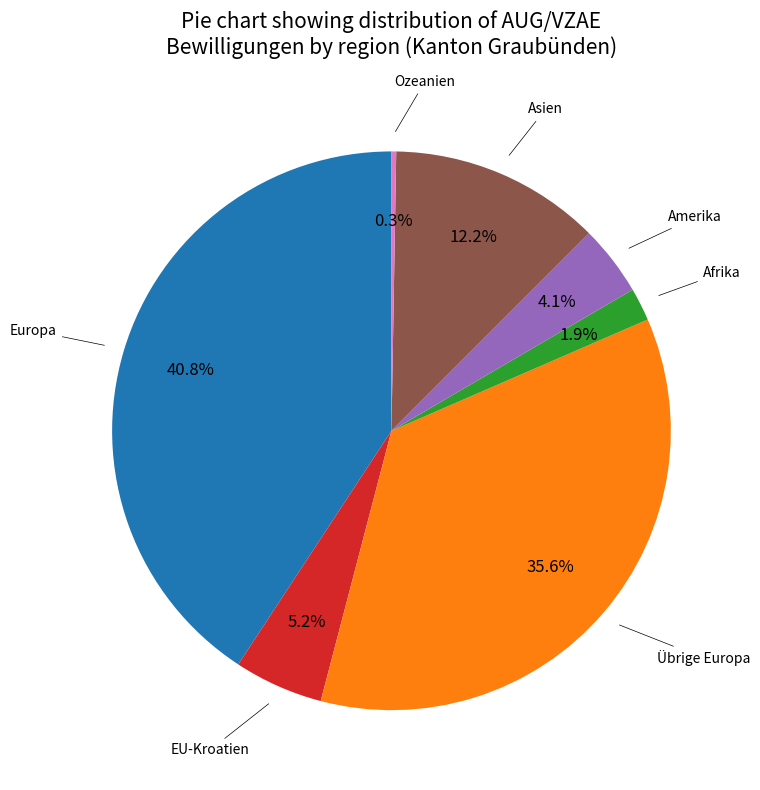

Is there any slice that represents more than half of the pie?

No